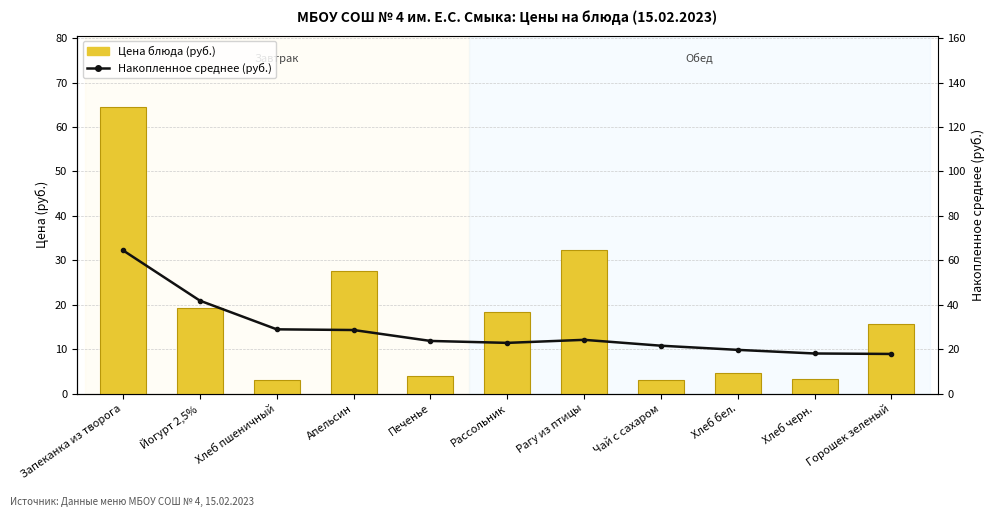

Where is Накопленное среднее (руб.) nearest to the value 41?

Йогурт 2,5%